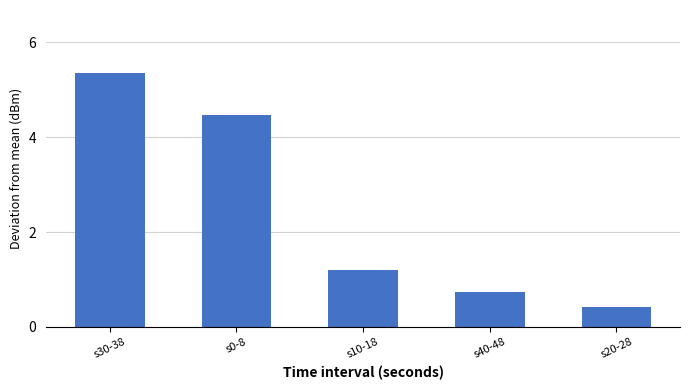

How many bars are there in total?

5